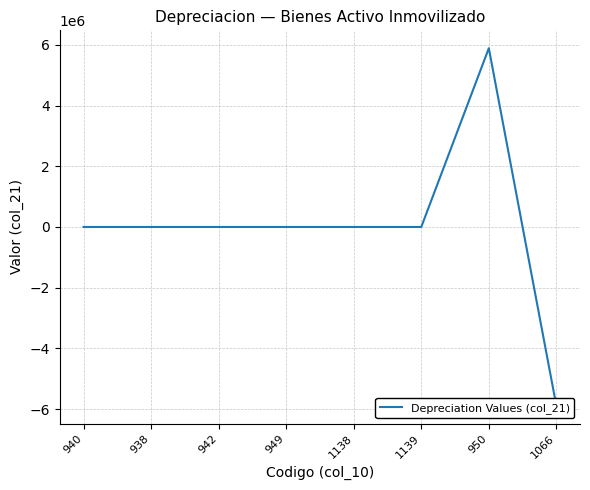

True or false: the data shows 0 at 938.

True